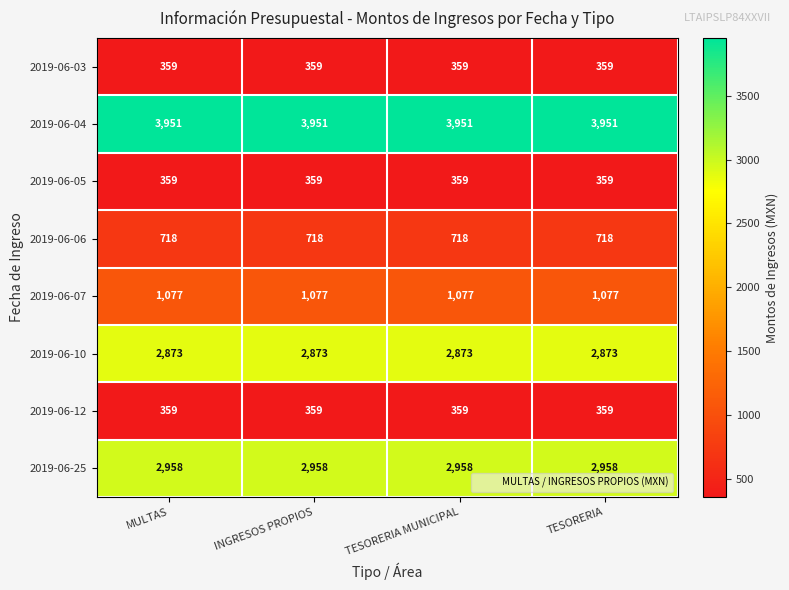

What is the highest value of the 2019-06-06 series?

718